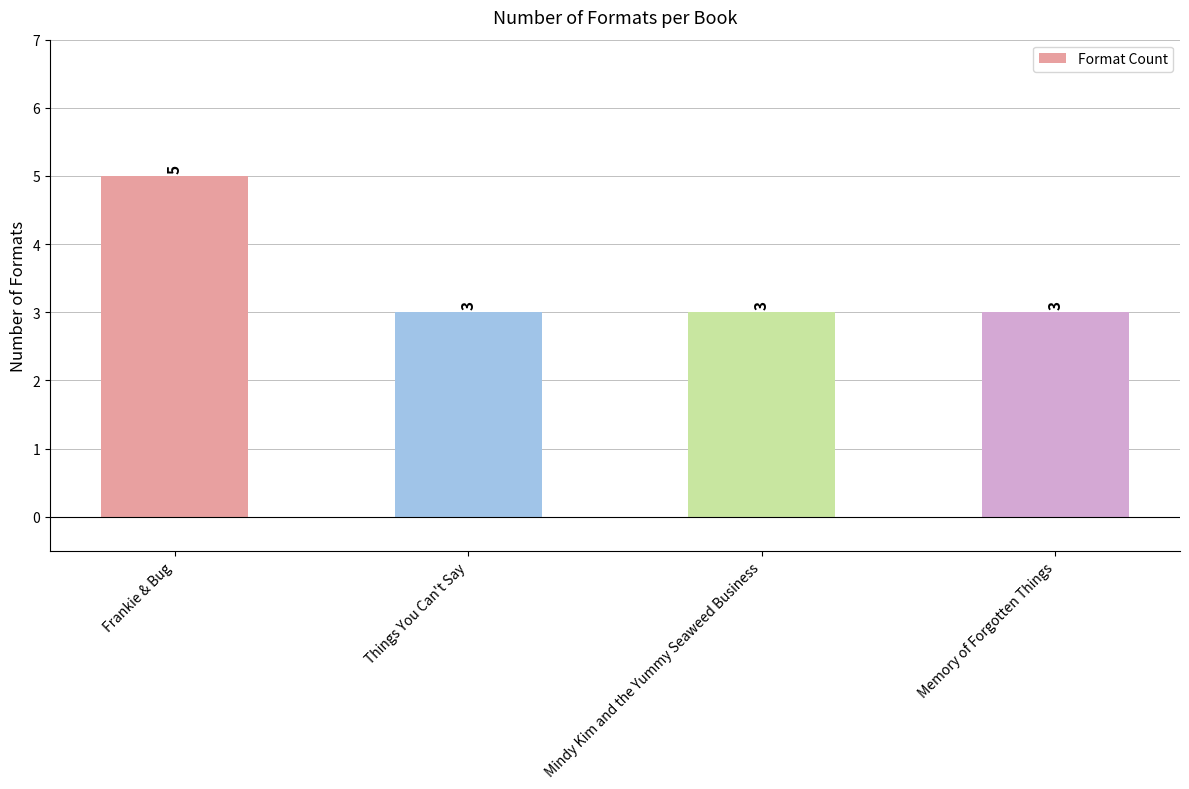

Are the bars grouped side by side (vs. stacked)?

No